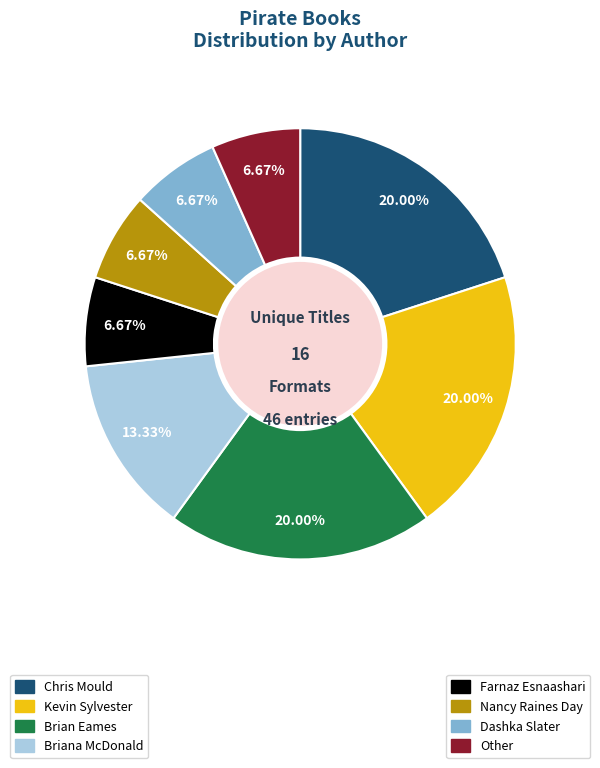

Is there a majority slice in this chart?

No